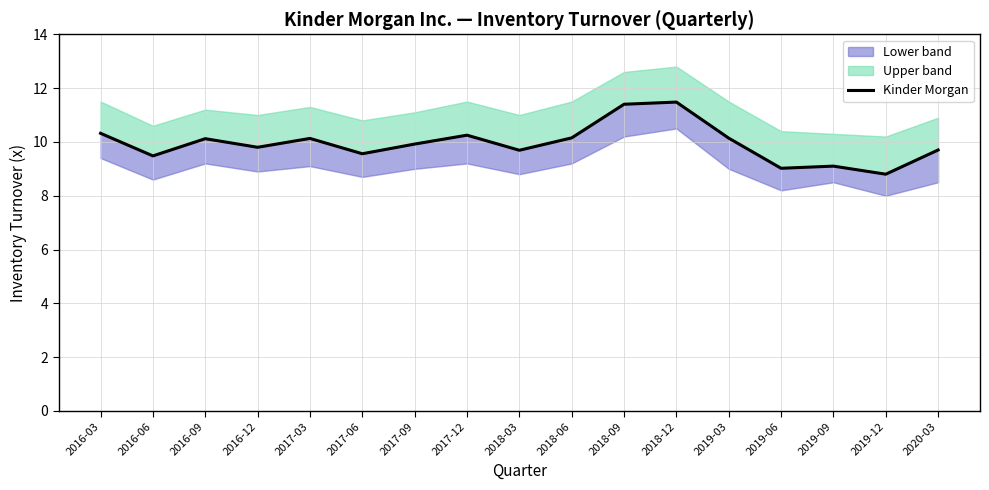

Between 2017-06 and 2019-03, which is larger?

2019-03